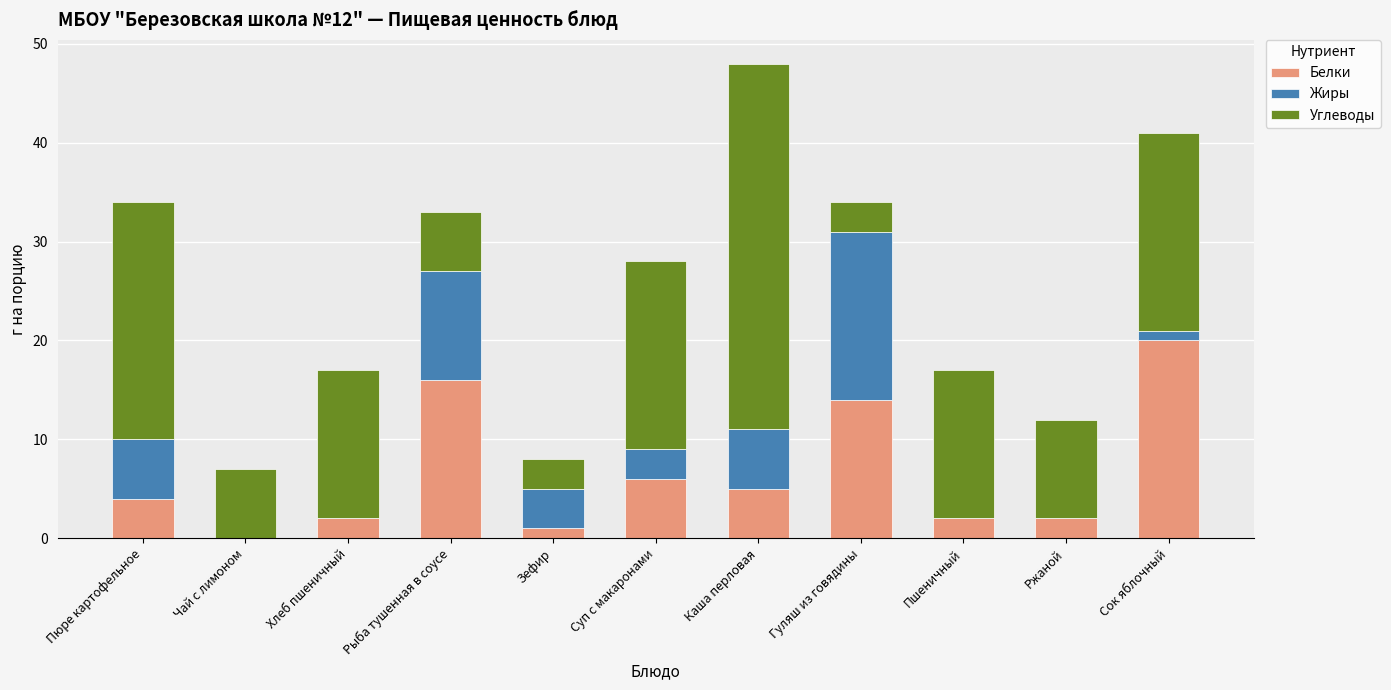

The Белки series shows 0 at Чай с лимоном. True or false?

True